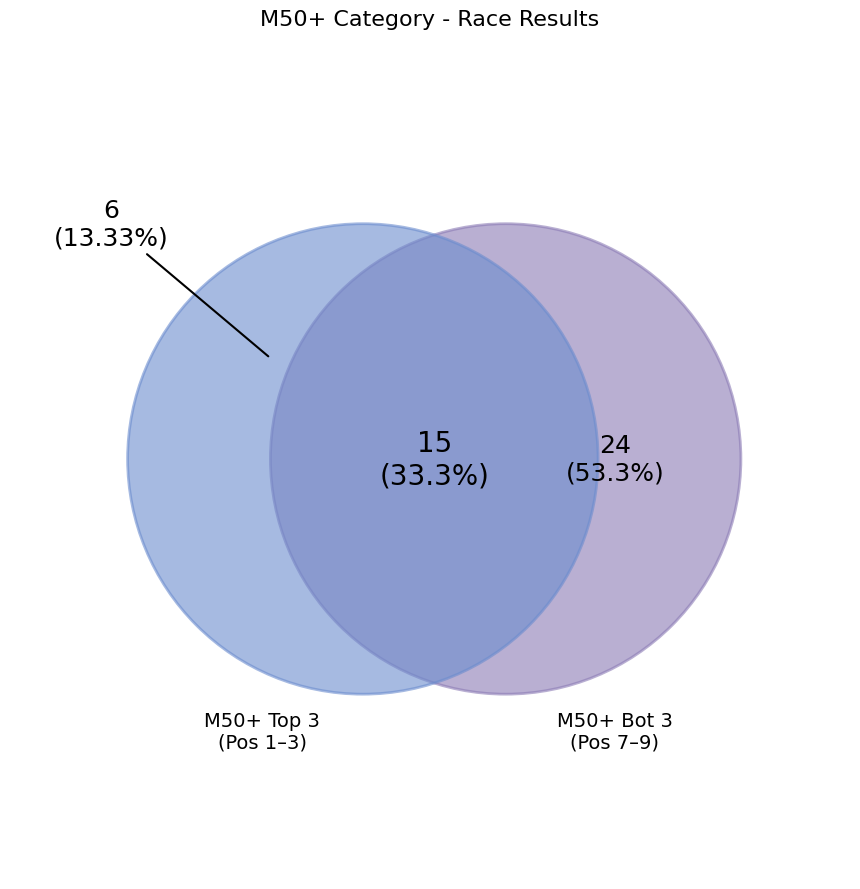

Does 185 account for over 50% of the chart?

No